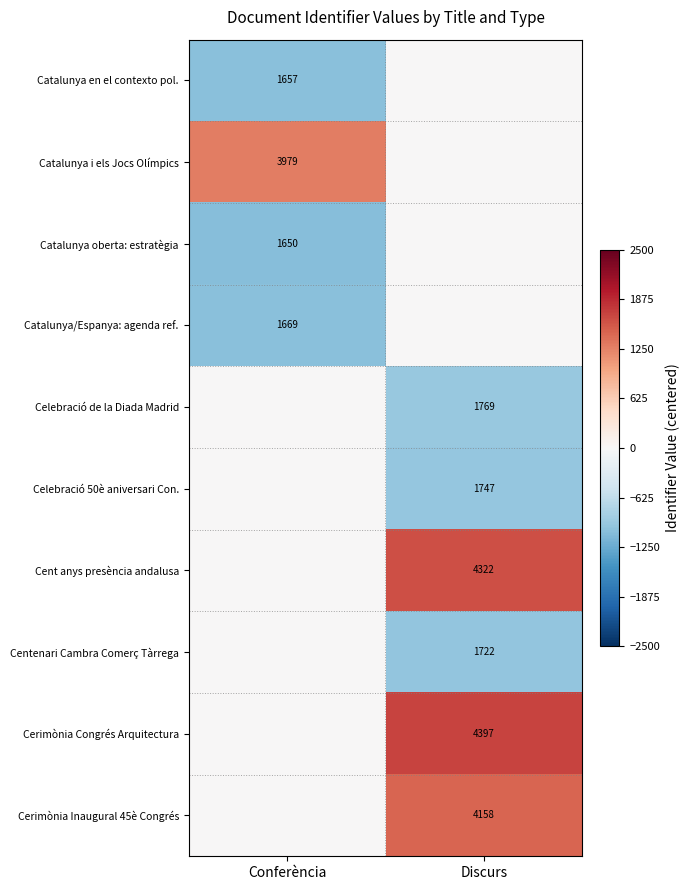

Is it true that Cent anys presència andalusa equals 4322 at Discurs?

True